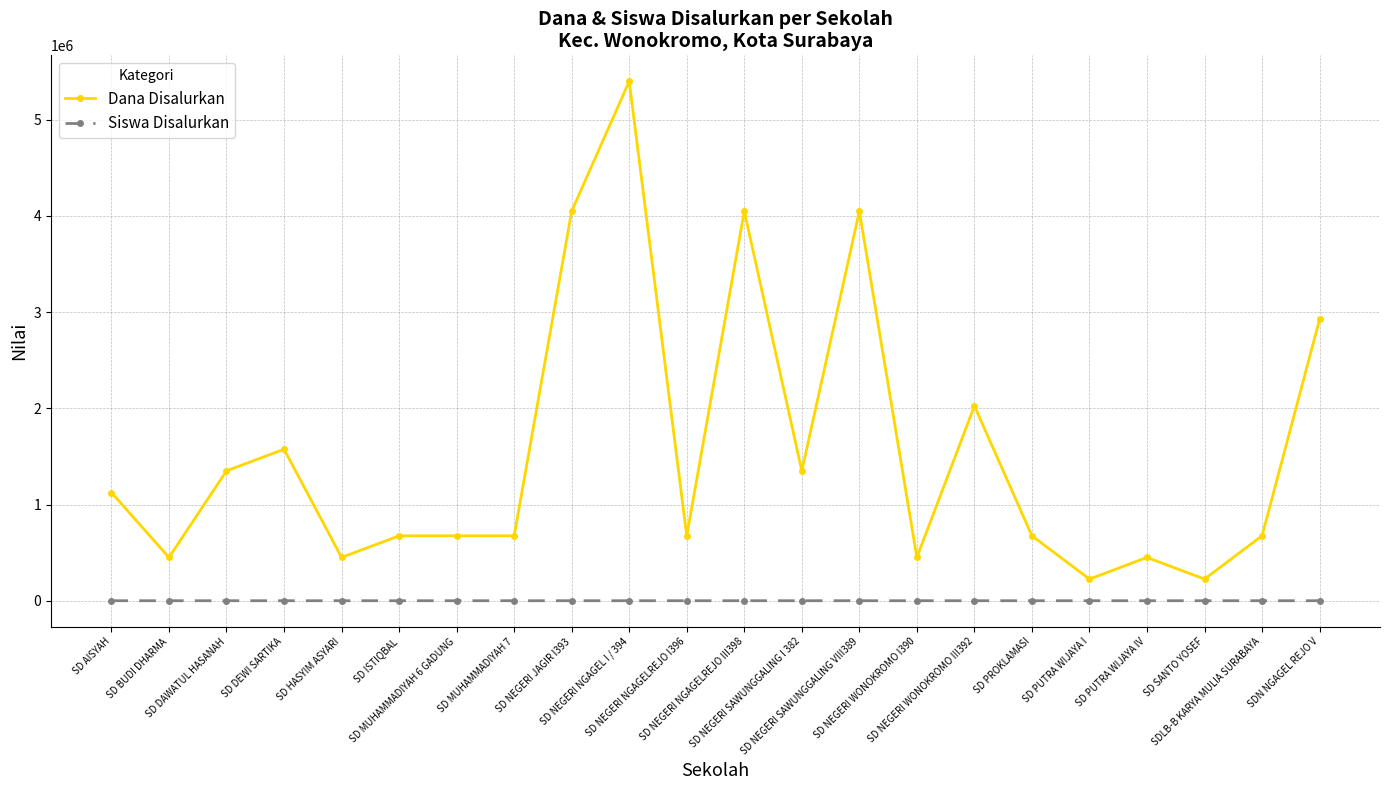

Rank the series by their average value, from highest to lowest.

Dana Disalurkan, Siswa Disalurkan